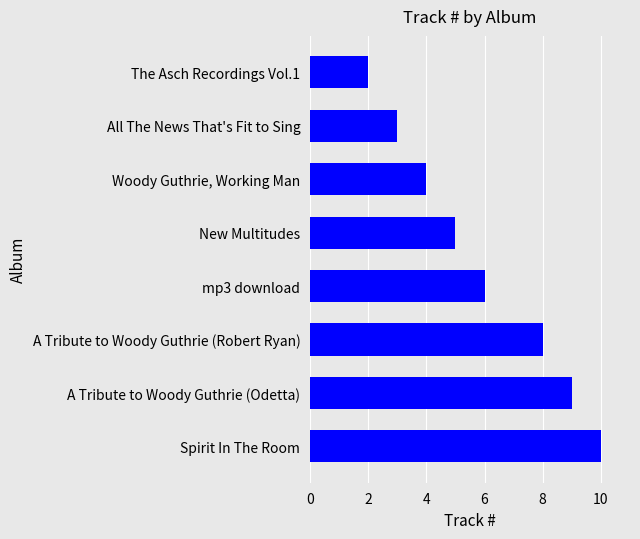

What is the label of the 3rd bar from the bottom?

A Tribute to Woody Guthrie (Robert Ryan)